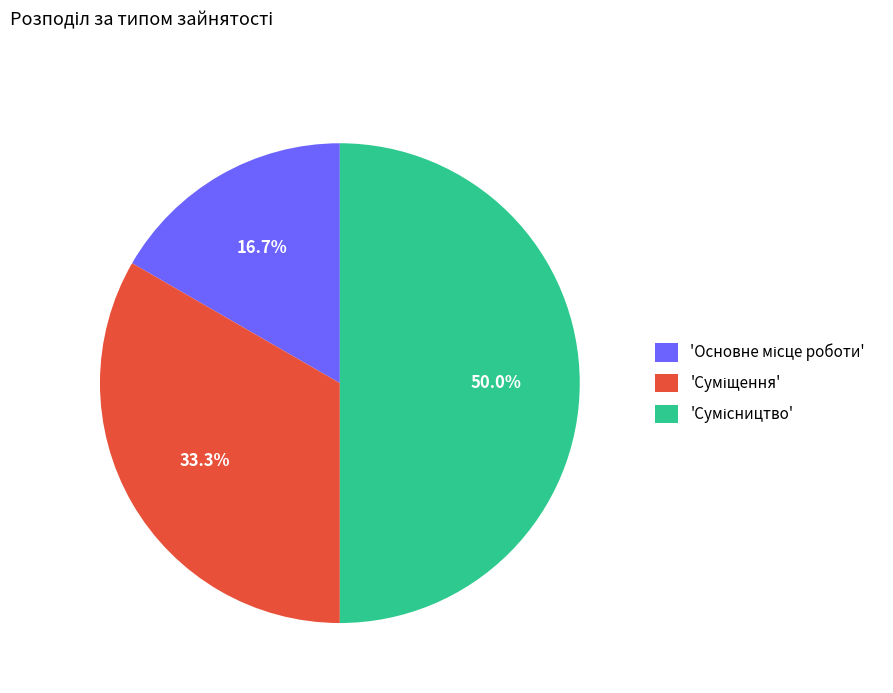

Which slice is the smallest?

Основне місце роботи